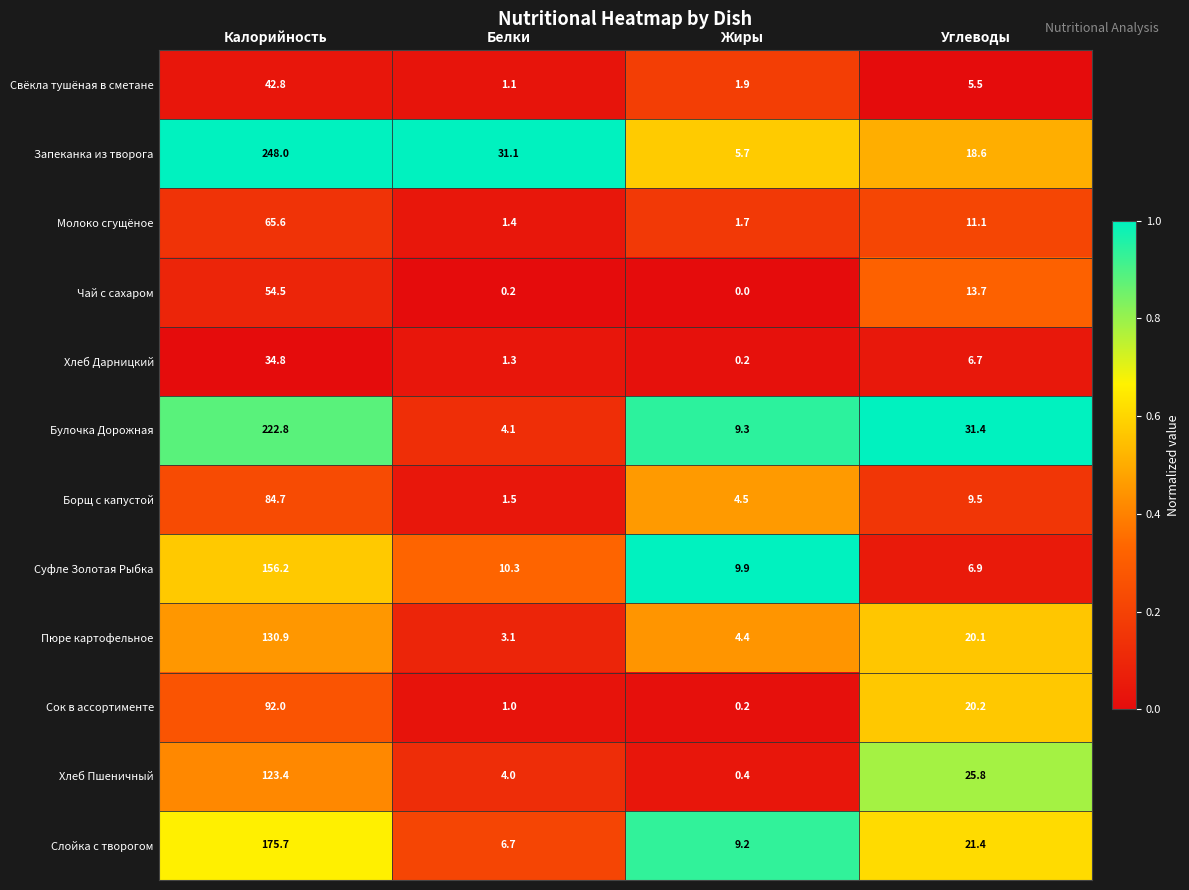

At which label does Слойка с творогом first exceed 21?

Калорийность